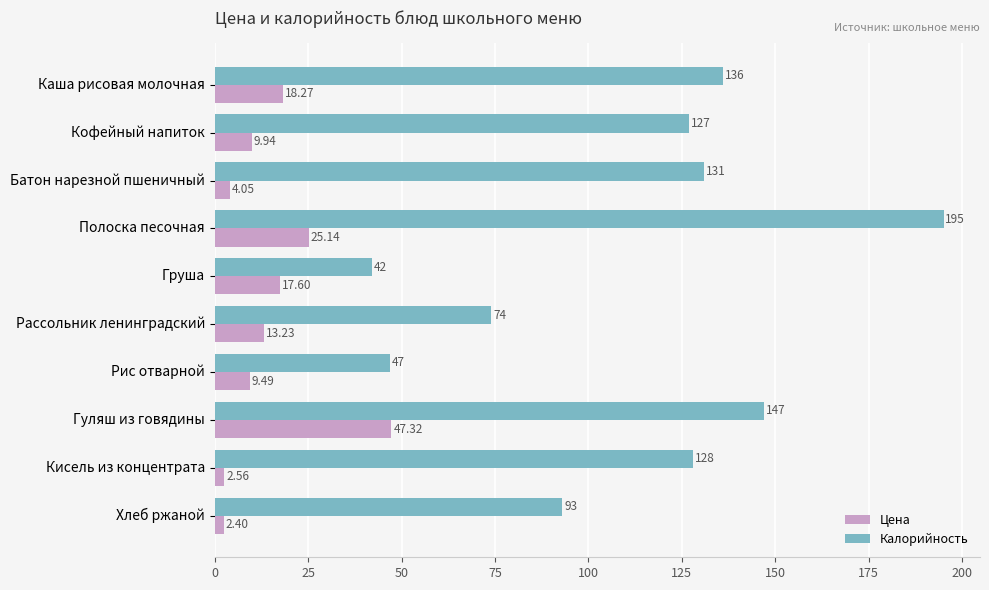

Between Груша and Гуляш из говядины, which series saw the biggest shift?

Калорийность